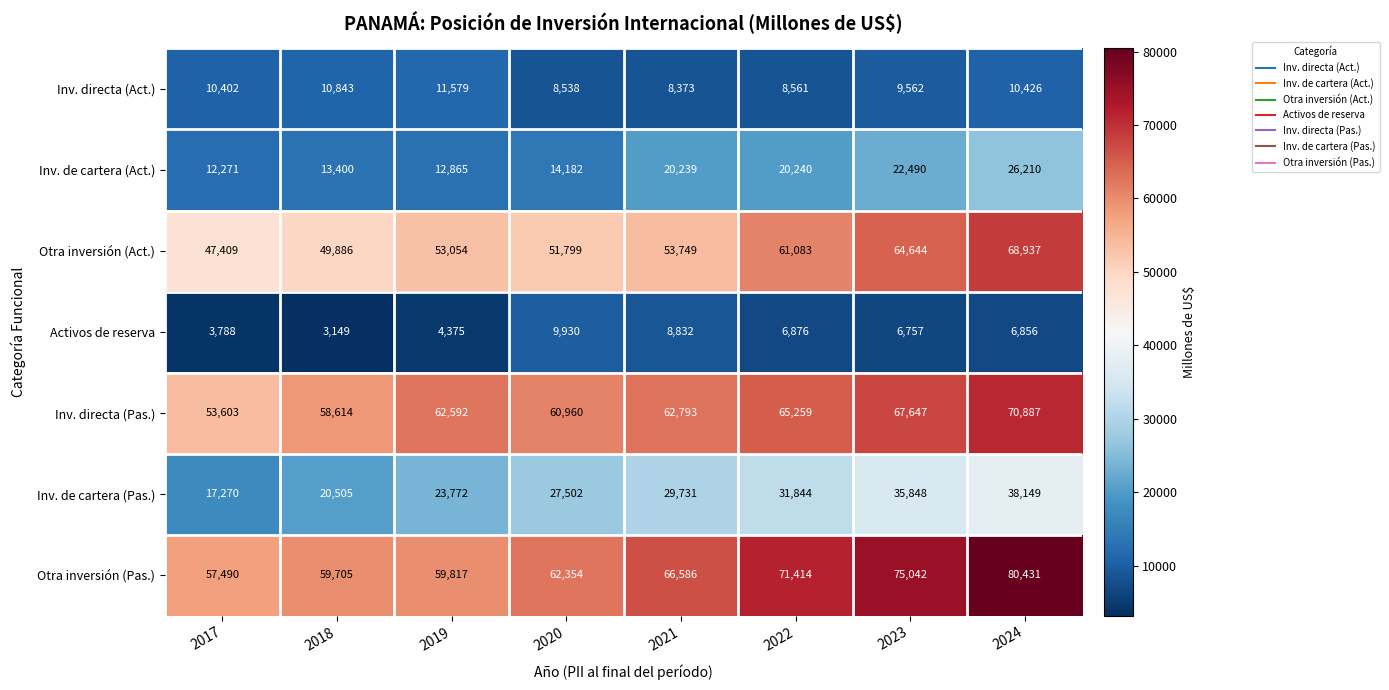

Which series has the widest spread of values?

Otra inversión (Pas.)